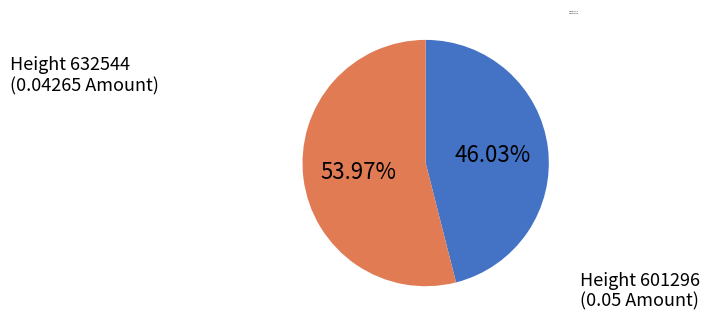

How many slices are in this pie chart?

2